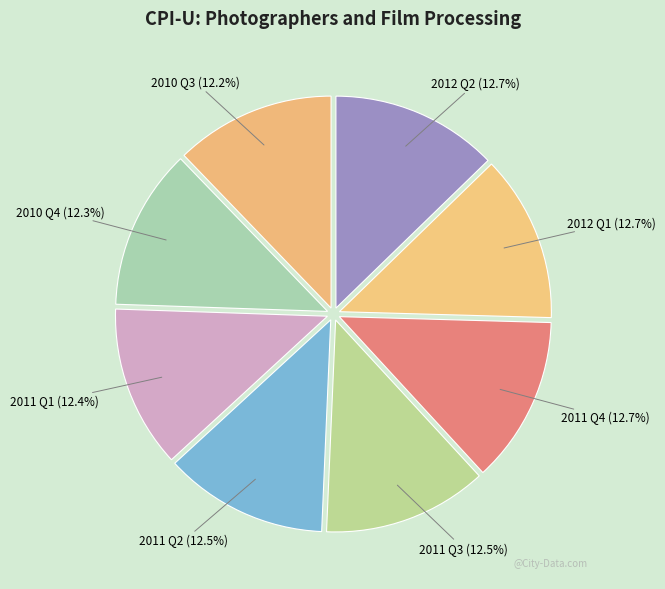

Approximately how many times larger is the value at 2012 Q1 compared to 2010 Q3?

1.0